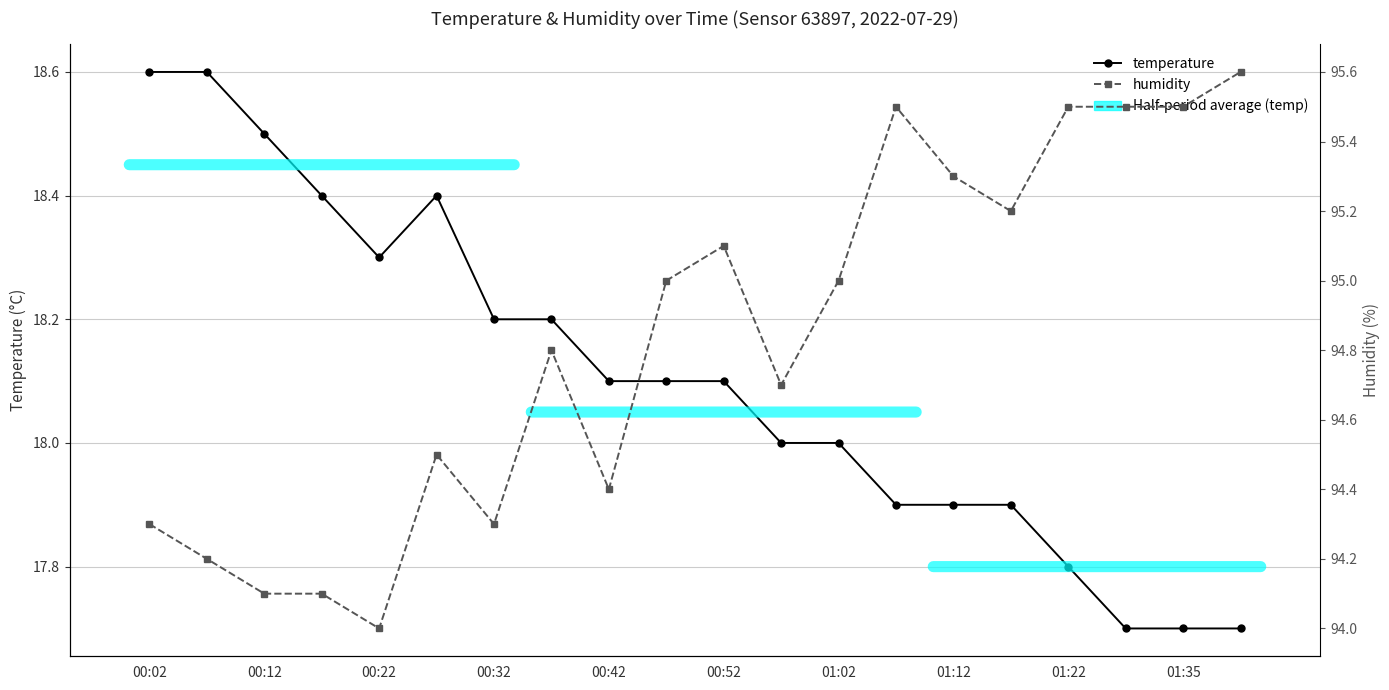

True or false: humidity and temperature intersect in this chart.

False